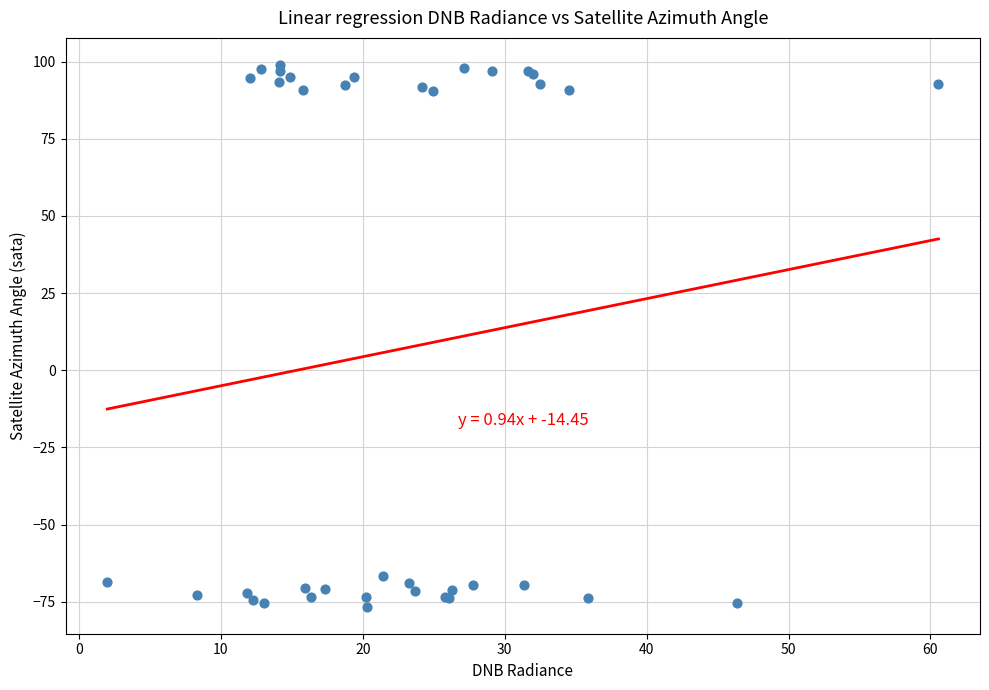

What Y value in the scatter plot is closest to 11?

-66.6